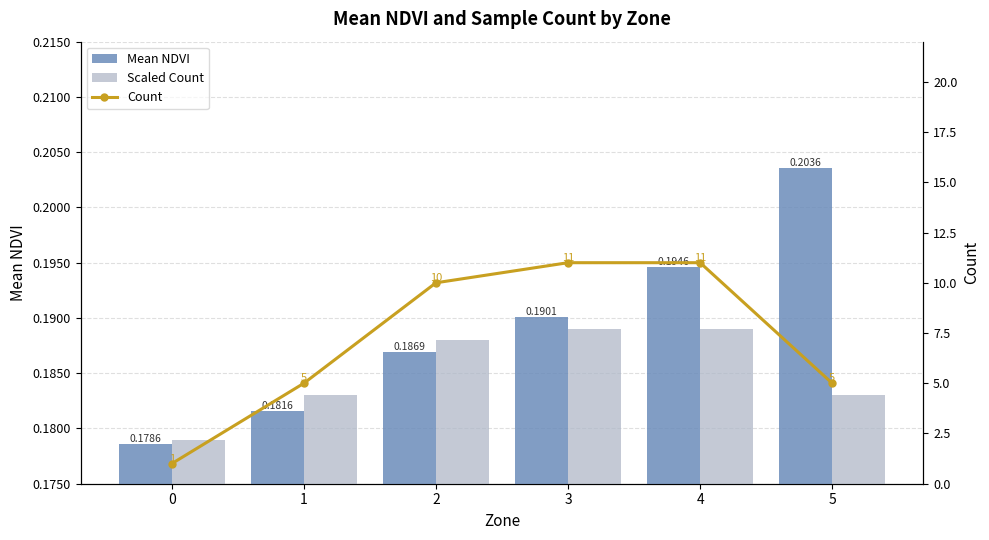

Rank the series at 2 from lowest to highest value.

Mean NDVI, Scaled Count, Count